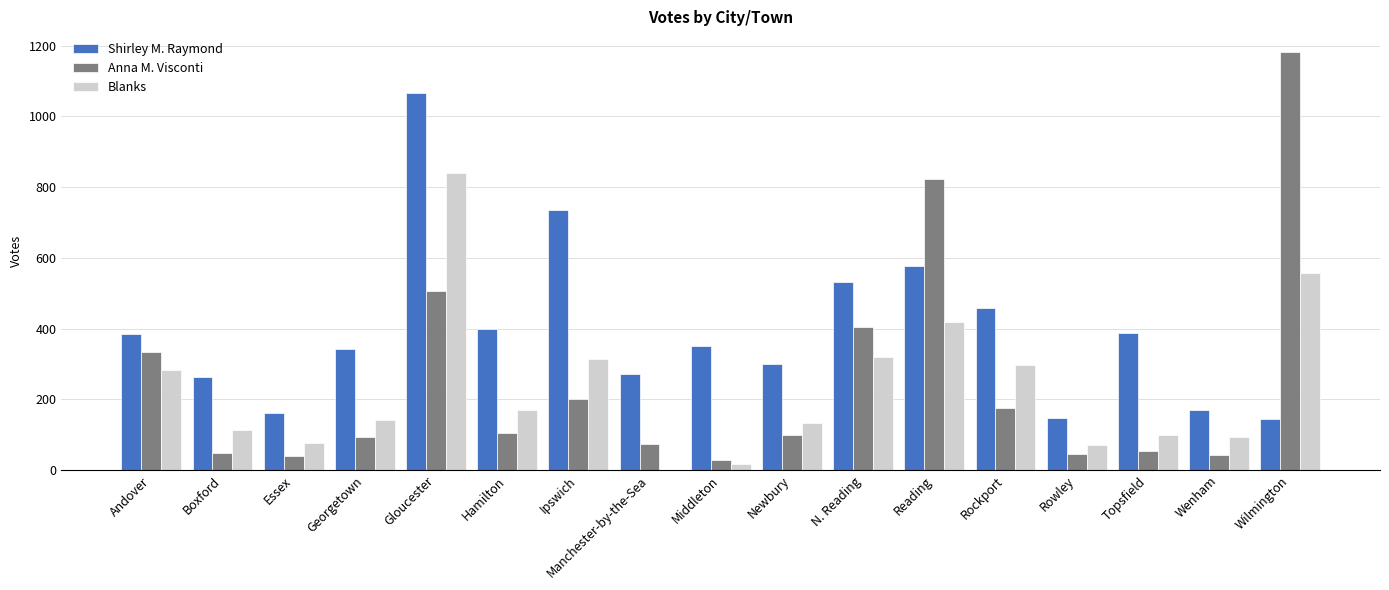

What value does the Shirley M. Raymond series have at Reading?

578